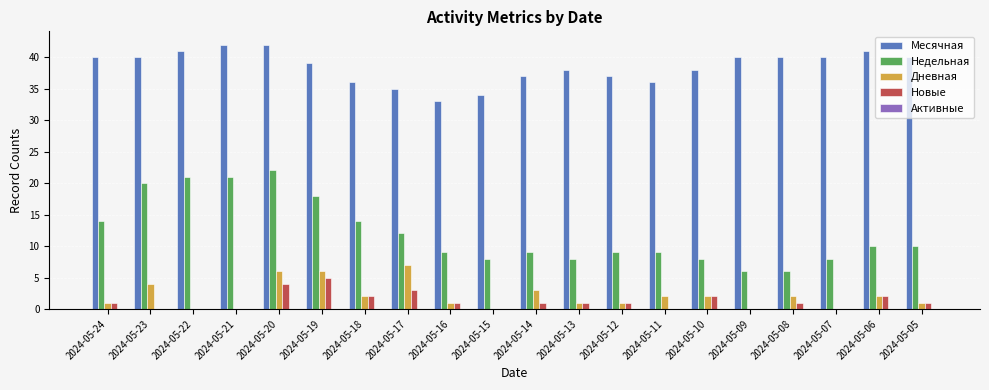

Does the chart contain stacked bars?

No